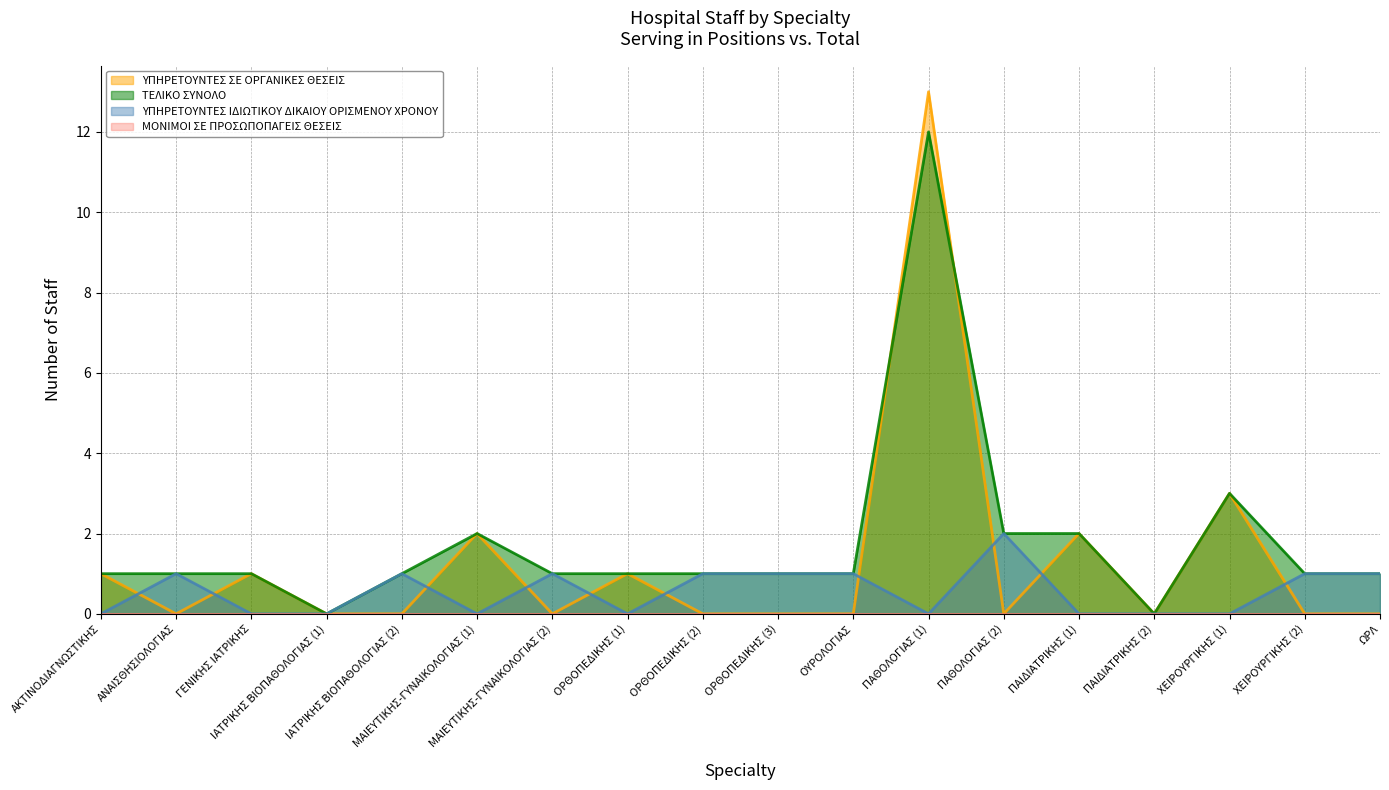

At which category does ΥΠΗΡΕΤΟΥΝΤΕΣ ΙΔΙΩΤΙΚΟΥ ΔΙΚΑΙΟΥ ΟΡΙΣΜΕΝΟΥ ΧΡΟΝΟΥ reach its first local valley?

ΜΑΙΕΥΤΙΚΗΣ-ΓΥΝΑΙΚΟΛΟΓΙΑΣ (1)